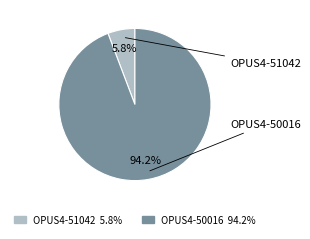

Does OPUS4-51042 account for over 50% of the chart?

No